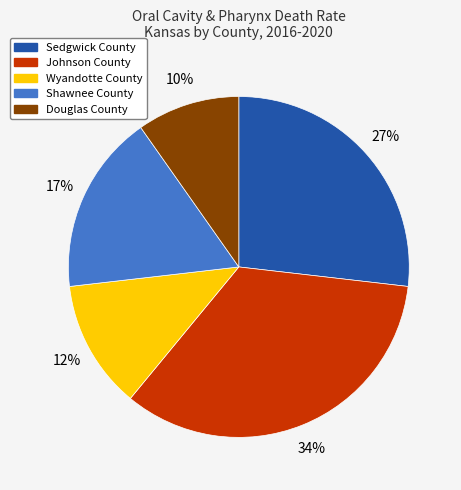

Does Sedgwick County represent more than half of the total?

No